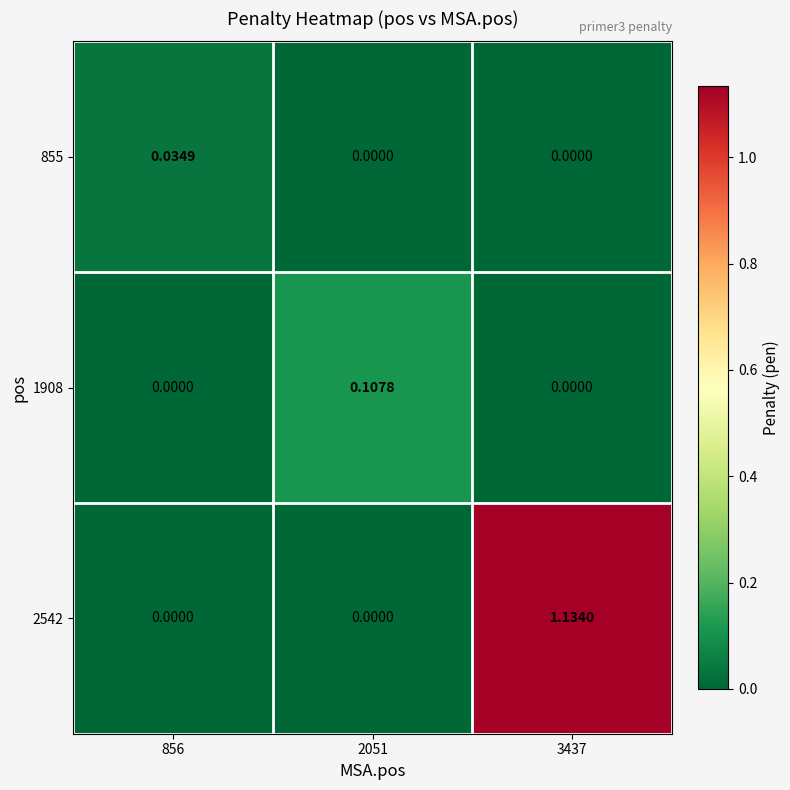

Between 856 and 2051, which is larger?

856